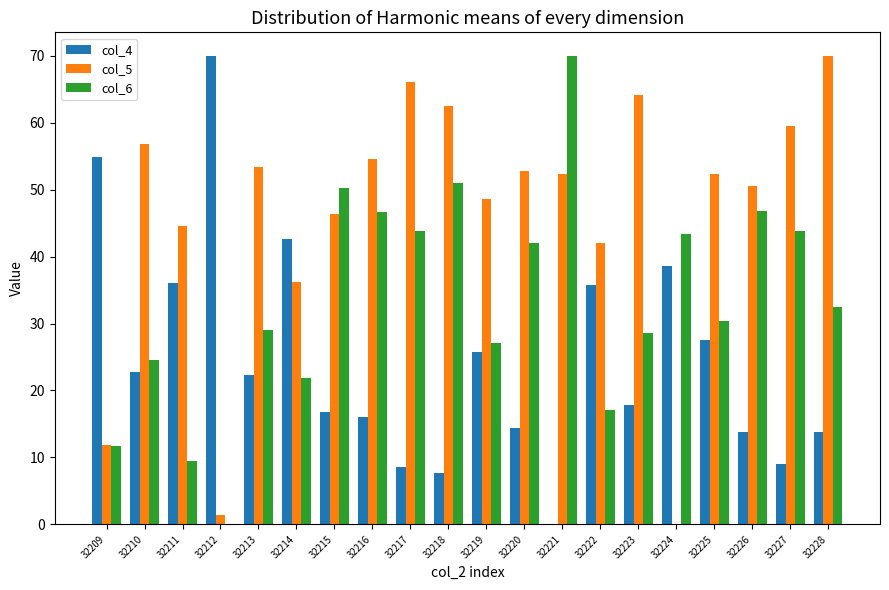

The value of col_4 at 32221 is 0.0. True or false?

True